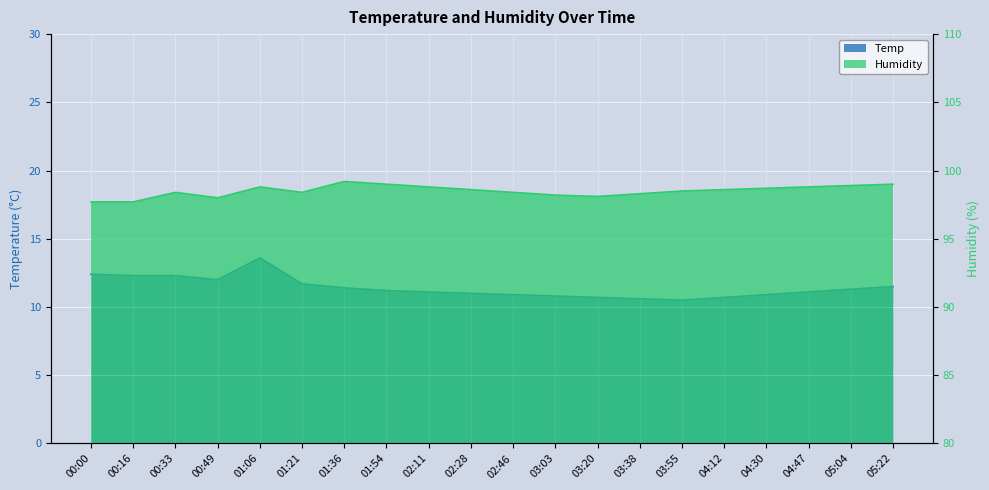

Where is Temp nearest to the value 12?

00:49